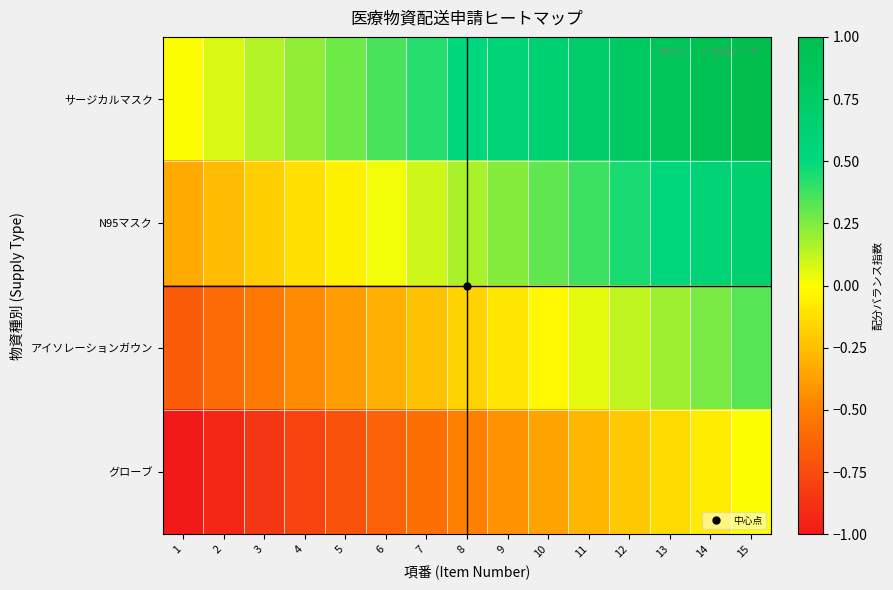

What is the total value across all series at 1?

-2.0